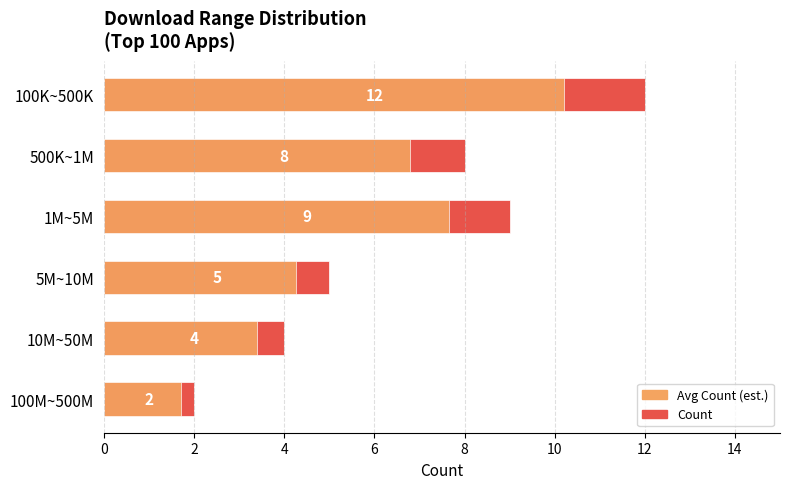

Between 2 and 0, which is larger?

2